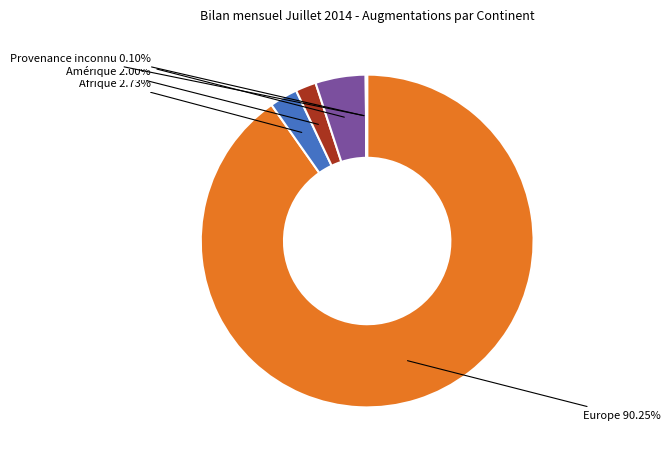

What percentage is the Amérique slice, to the nearest percent?

2%